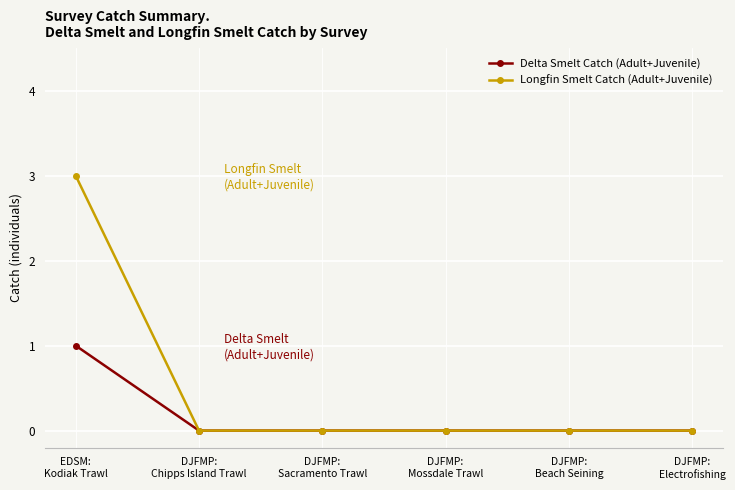

List the series in order of their overall mean, highest first.

Longfin Smelt Catch (Adult+Juvenile), Delta Smelt Catch (Adult+Juvenile)